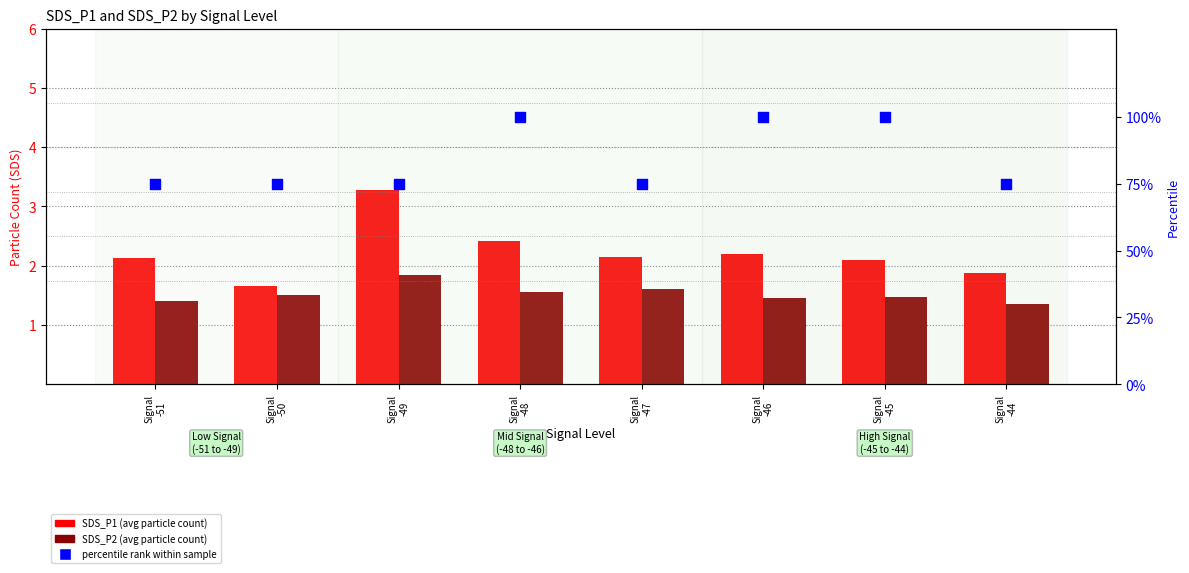

What are all the series names shown in the legend?

SDS_P1 (avg), SDS_P2 (avg), percentile rank within sample